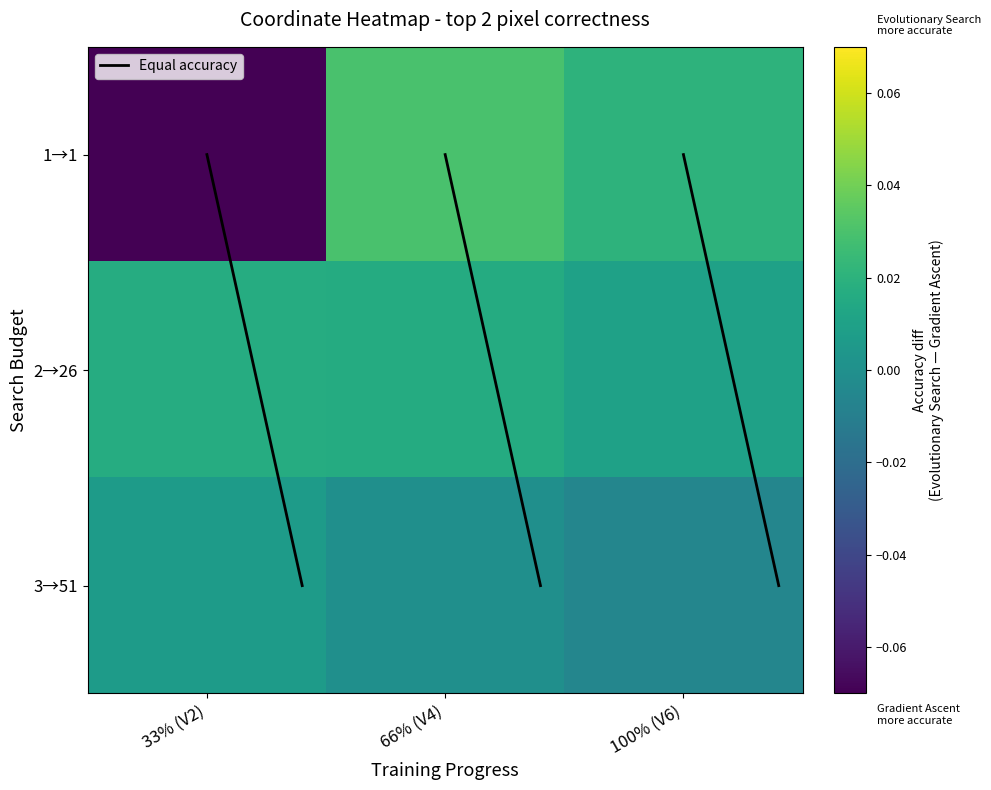

Rank the series by their average value, from lowest to highest.

1, 3, 2